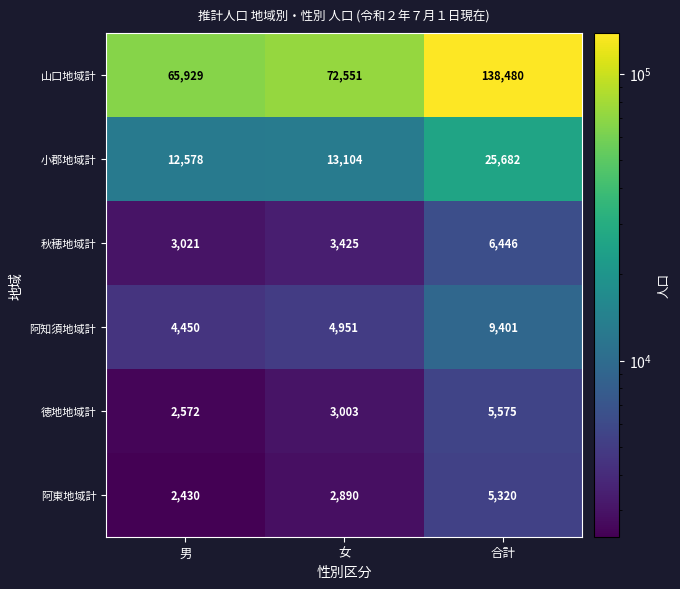

Which category has the highest value in the 小郡地域計 series?

合計